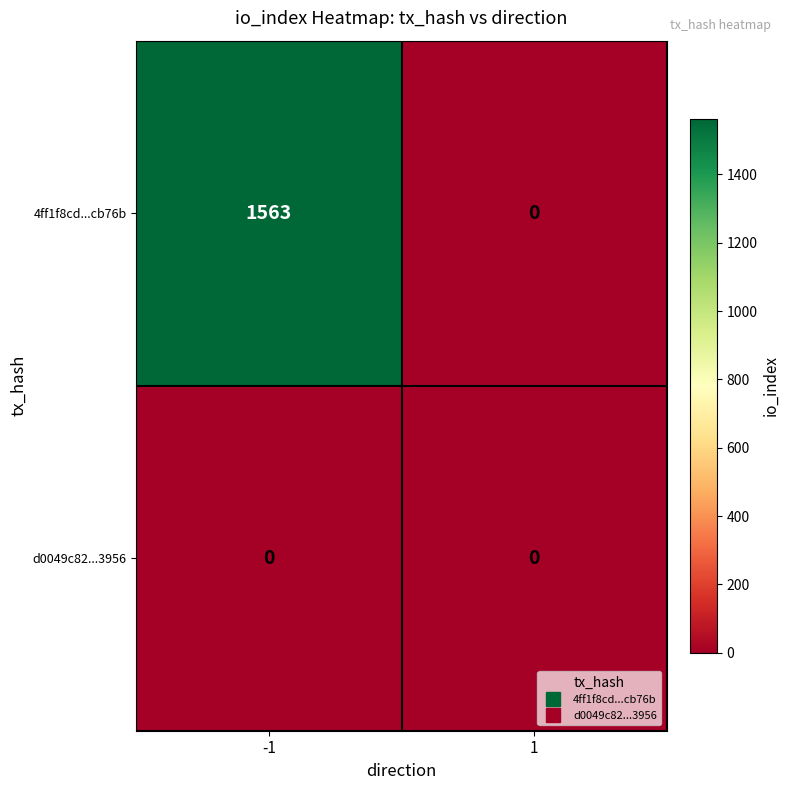

Which series has the largest range (max minus min)?

4ff1f8cd...cb76b